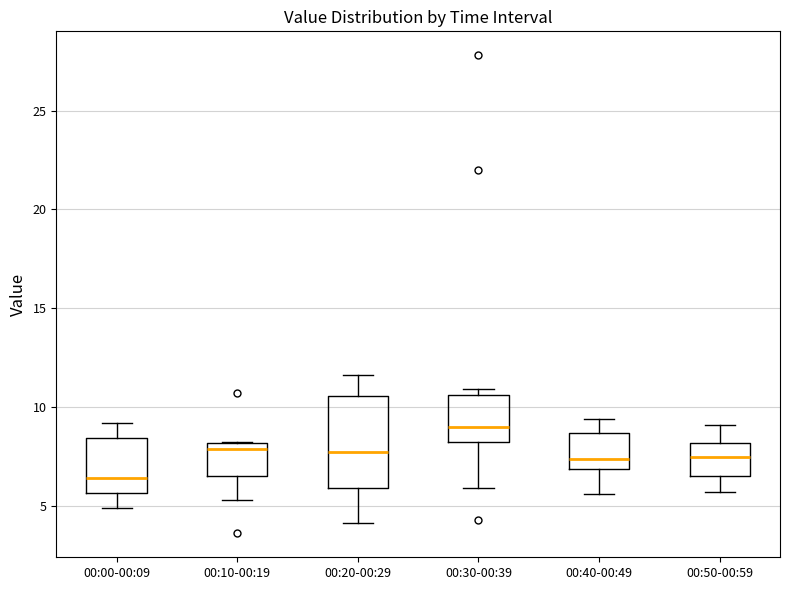

Where is the upper edge of the box for 00:10-00:19 on the y-axis? The values are not printed on the chart, so give them approximately, as read against the axis.

8.0